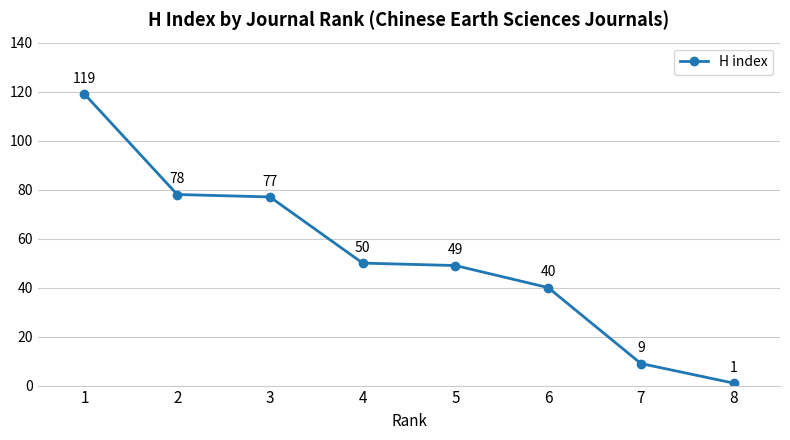

How many values are below 50?

4